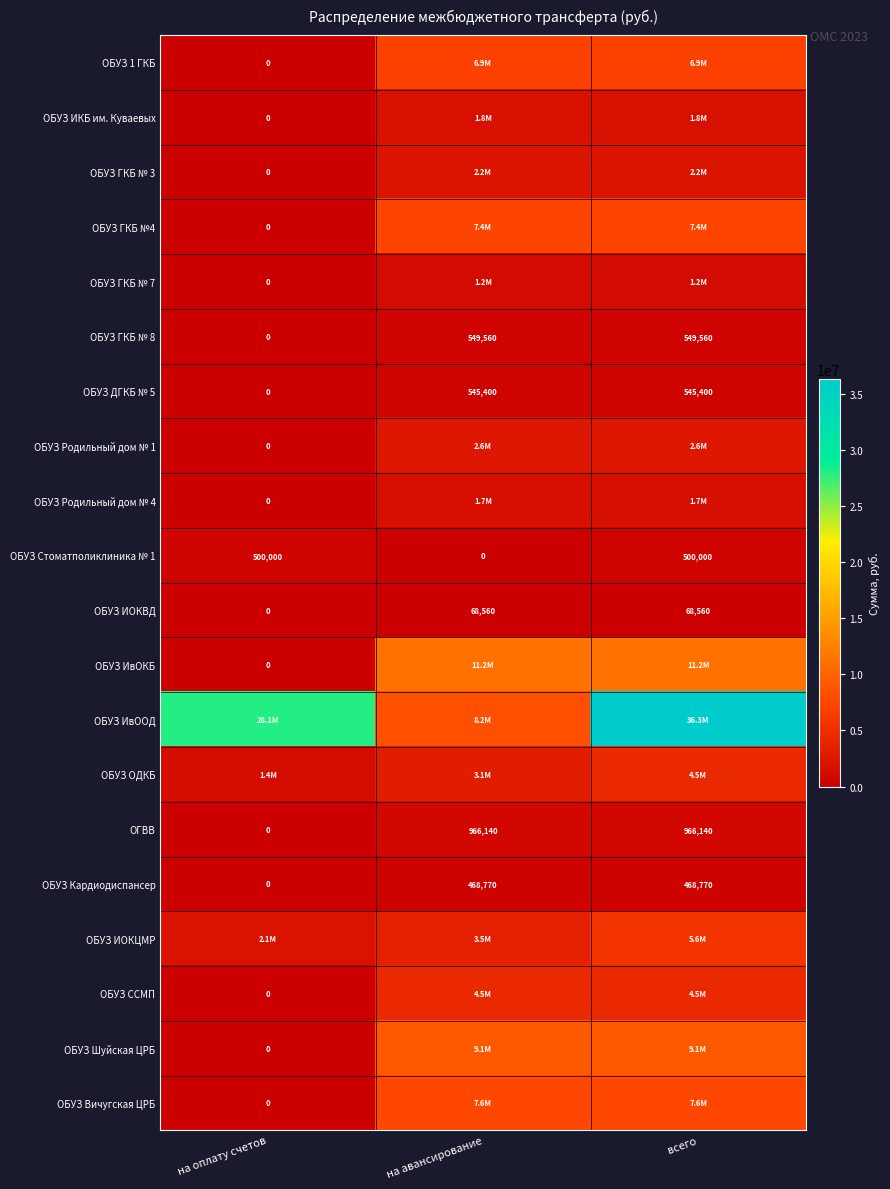

What is the total value across all series at на авансирование?

73708886.4